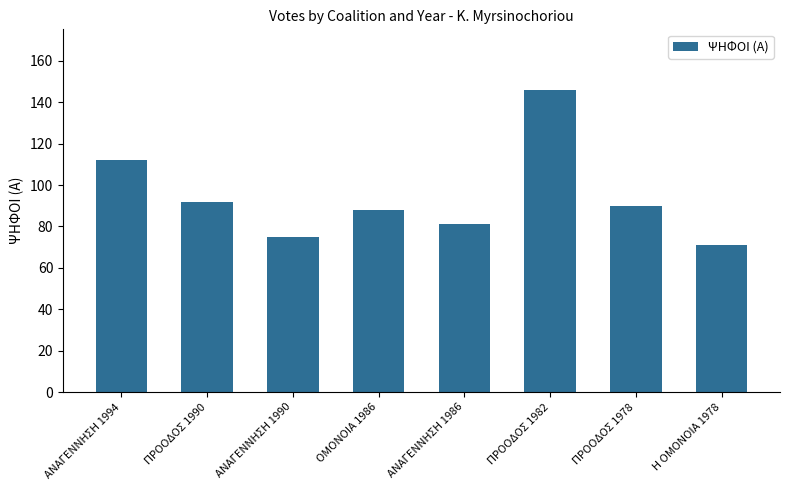

How many data points does each series have?

8